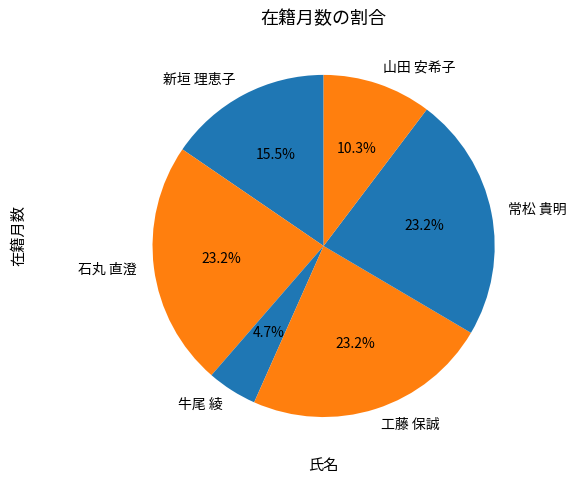

Is it true that 工藤 保誠 is 23% of the pie?

True